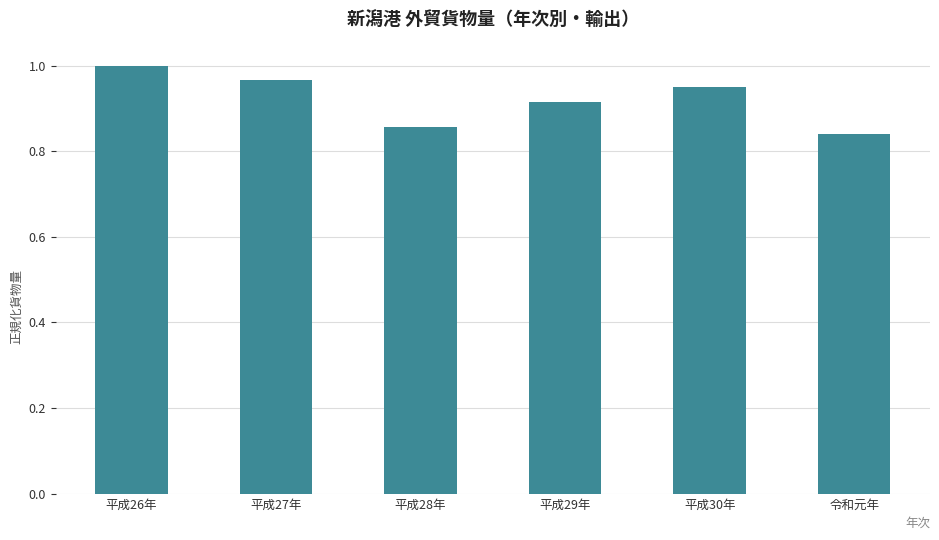

What is the sum of the values at 平成29年 and 平成28年?

1.8